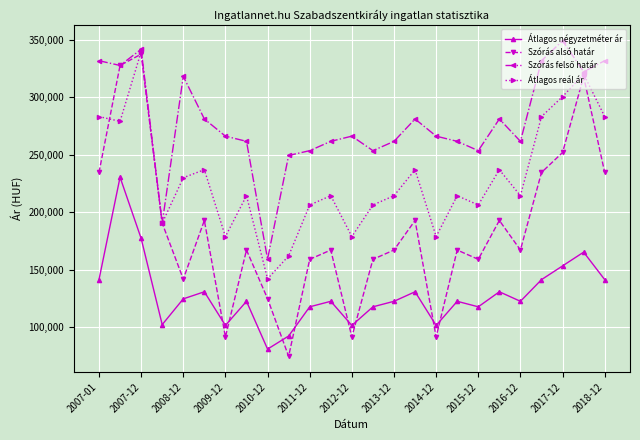

Which series has the largest range (max minus min)?

Szórás alsó határ